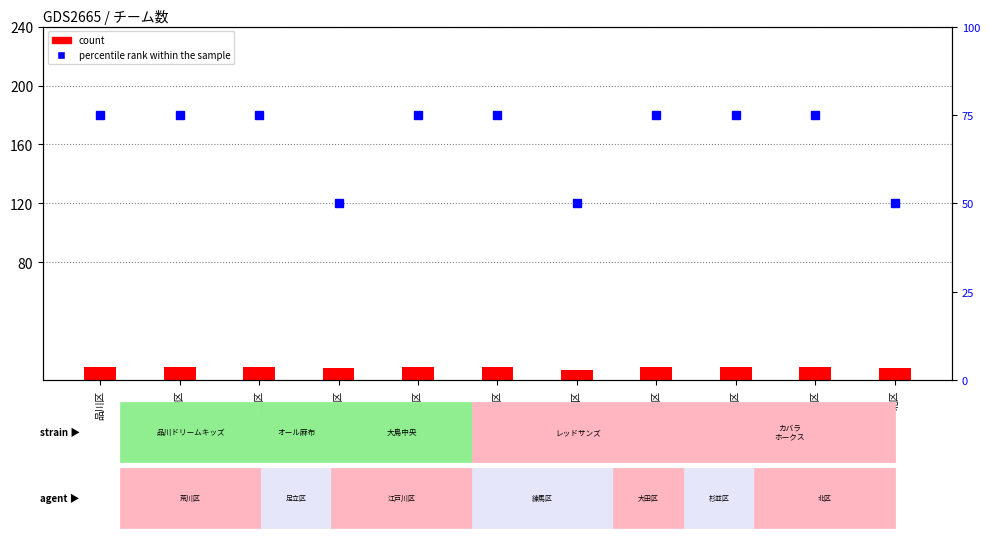

What is the maximum value for count?

9